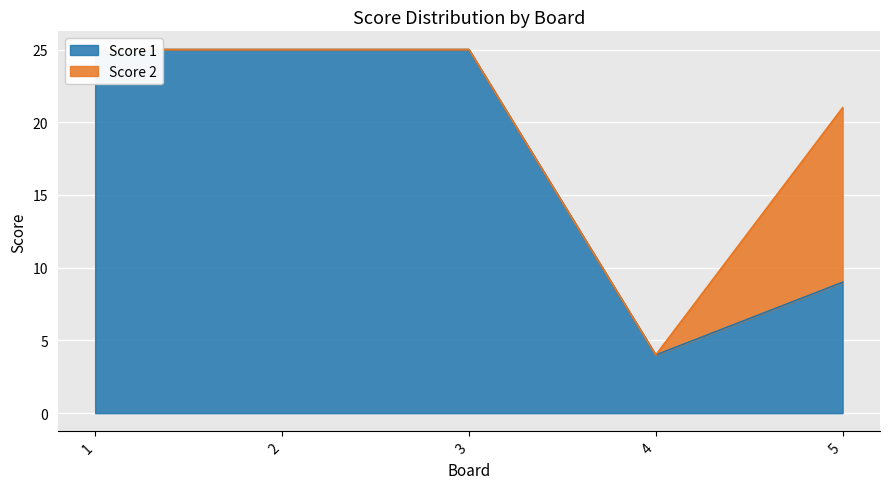

Where is the data nearest to the value 14?

5